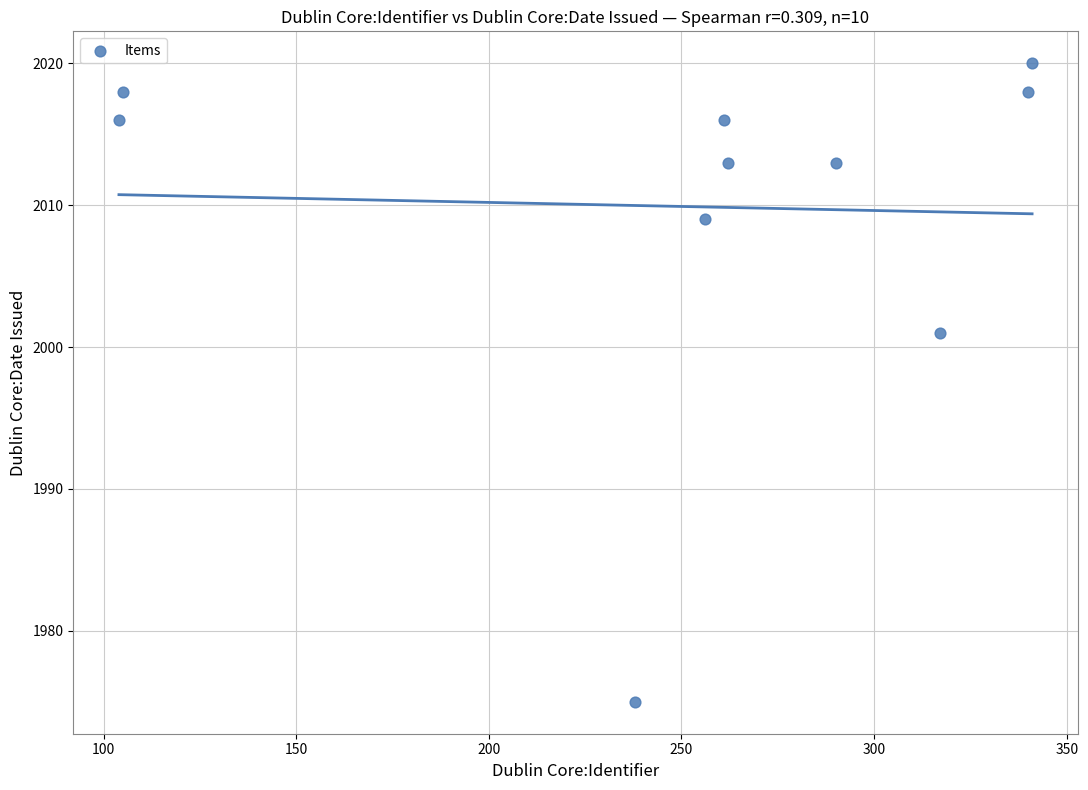

What Y value in the scatter plot is closest to 1997?

2001